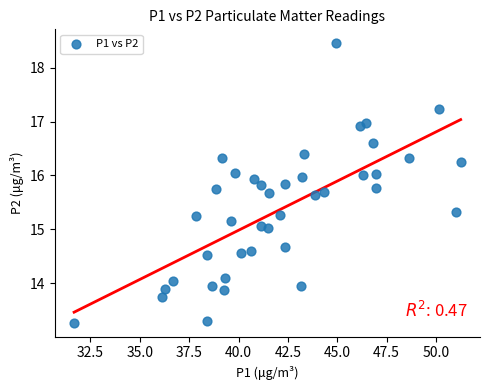

What is the range of X values (max minus min)?

19.6